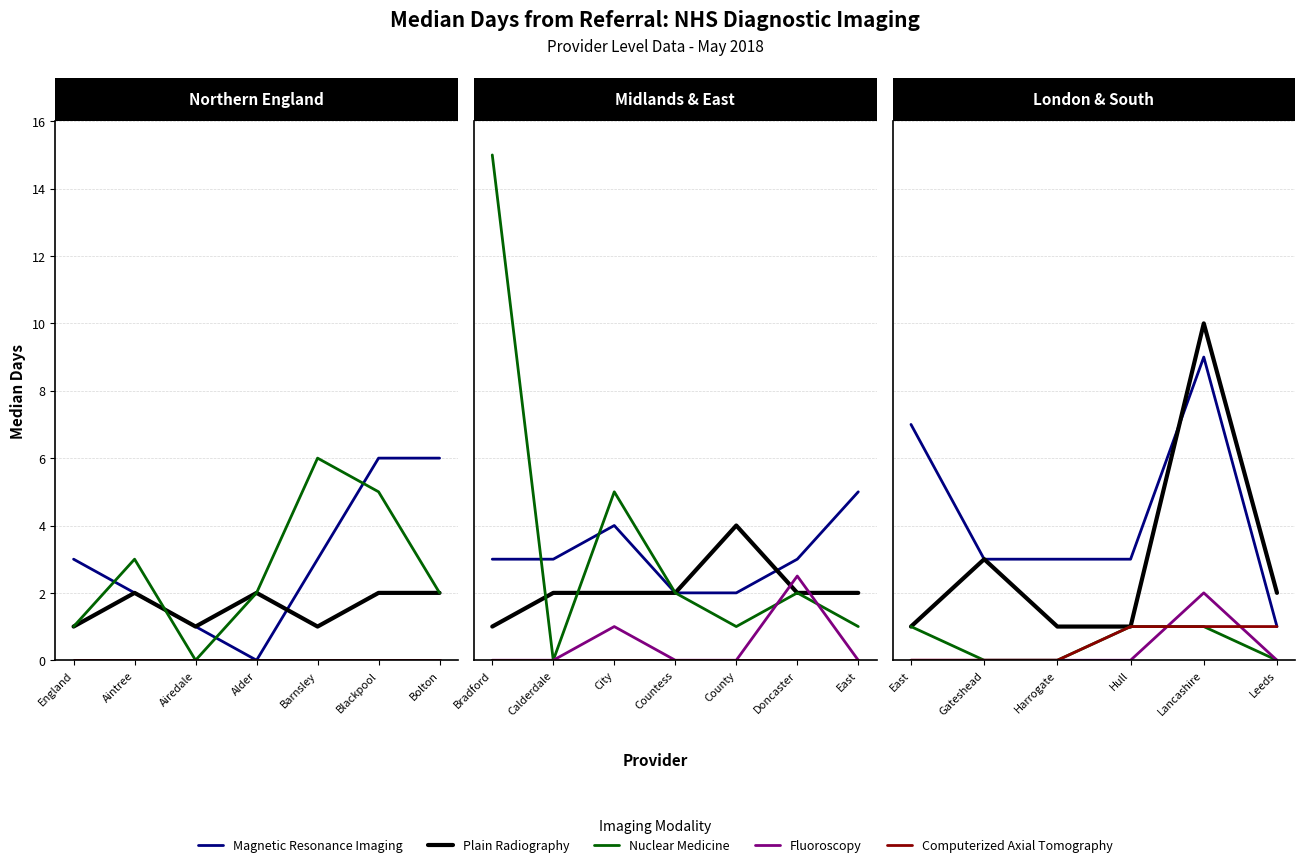

How many categories are shown in the chart?

6